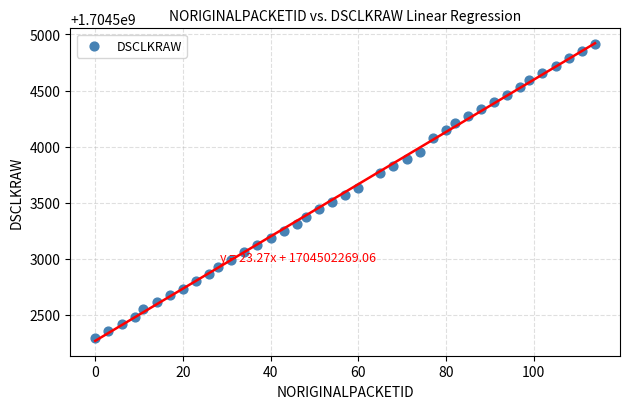

What is the range of Y values (max minus min)?

2621.9